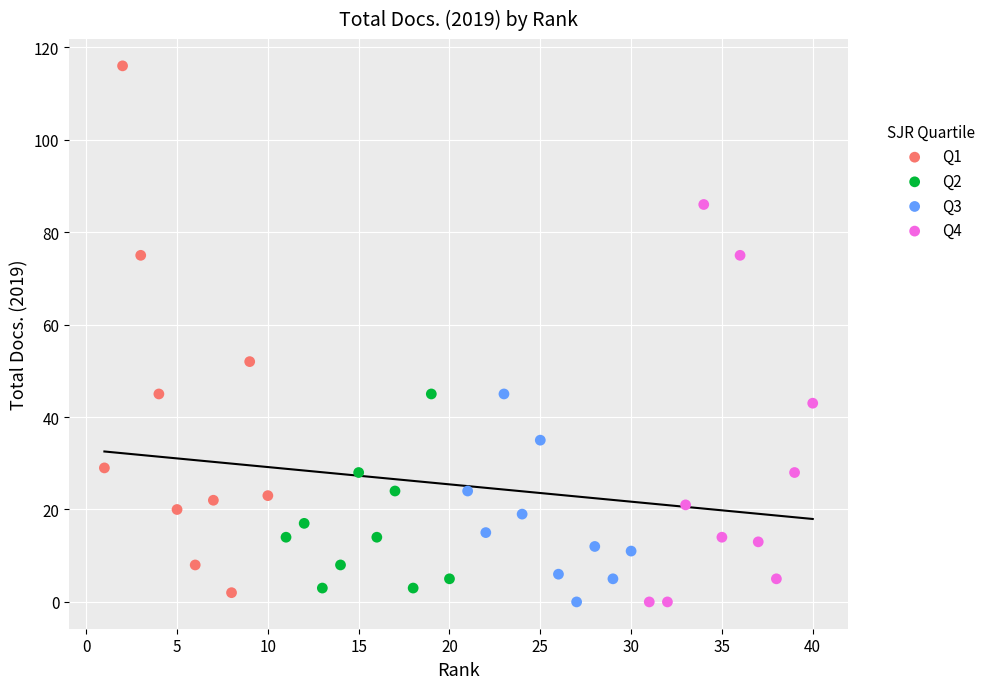

Which series contains the highest Y value?

Q1